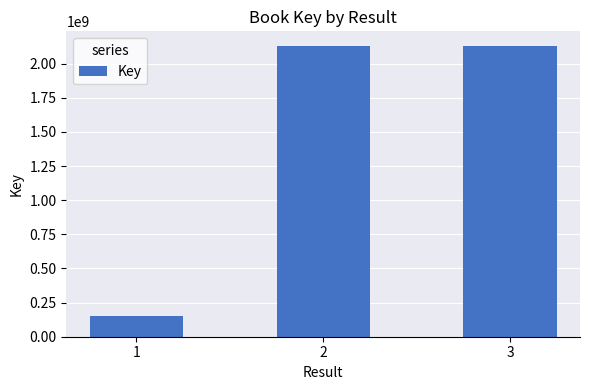

What is the change in value from 1 to 2?

+1976762557